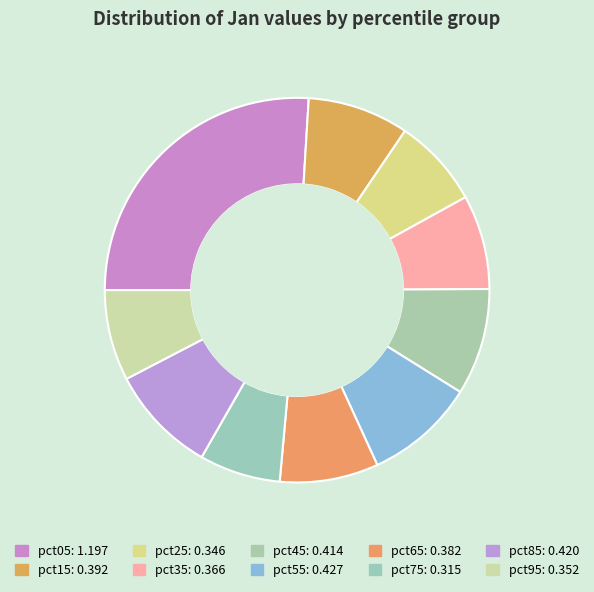

Rank the categories by value from highest to lowest.

pct05, pct55, pct85, pct45, pct15, pct65, pct35, pct95, pct25, pct75